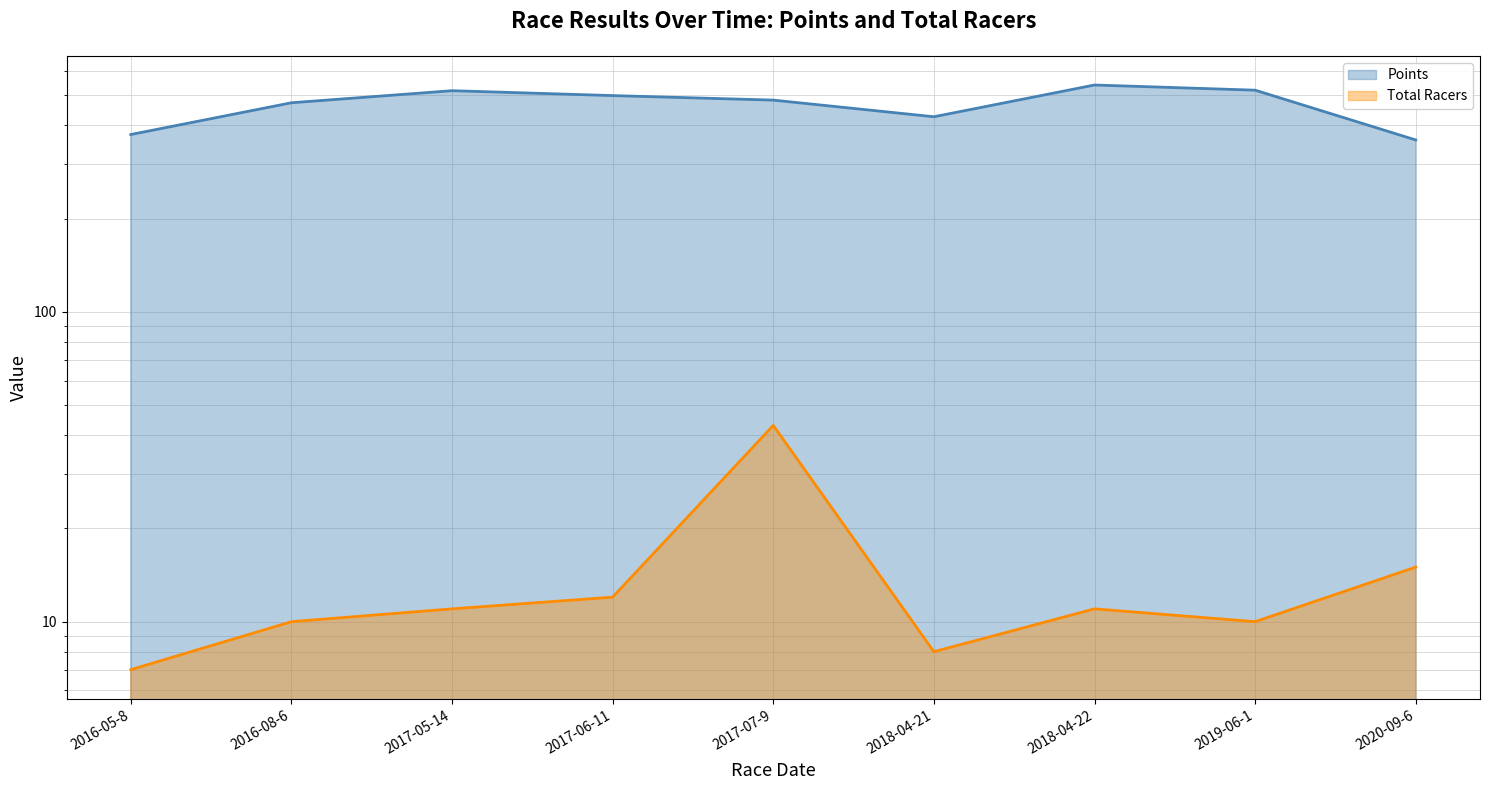

True or false: Points has more than 0 interior local peaks.

True